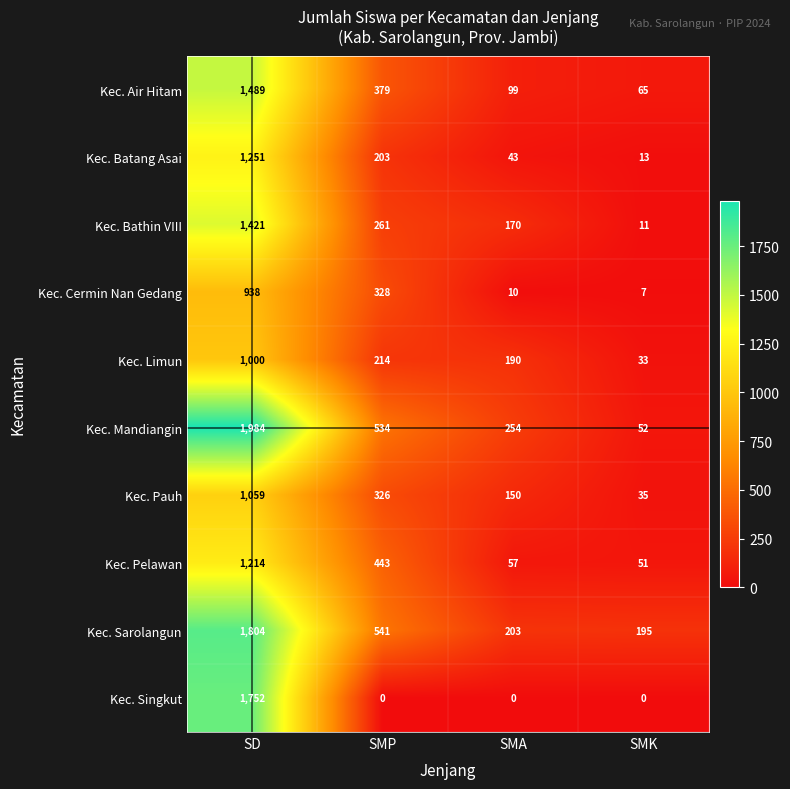

At which category is the sum across all series the highest?

SD